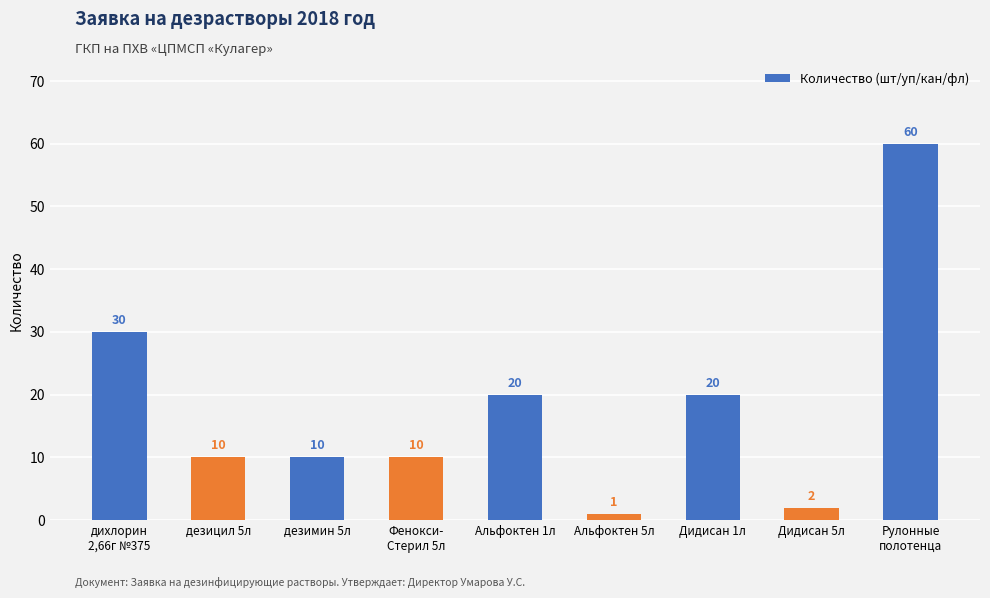

Between дихлорин
2,66г №375 and Фенокси-
Стерил 5л, which is larger?

дихлорин
2,66г №375